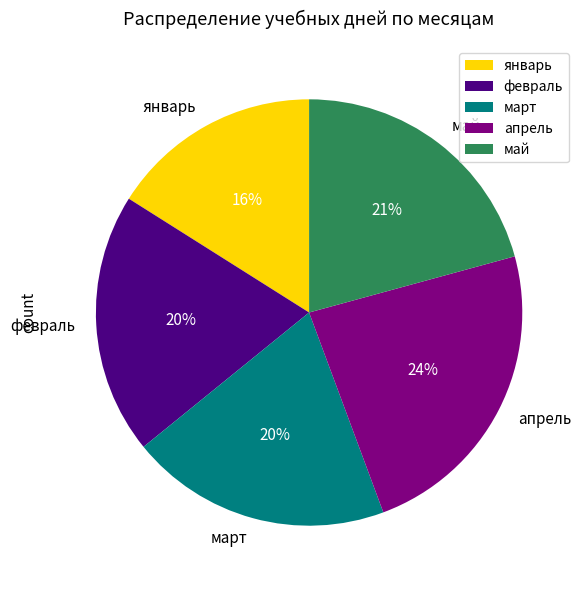

What percentage is the май slice, to the nearest percent?

21%